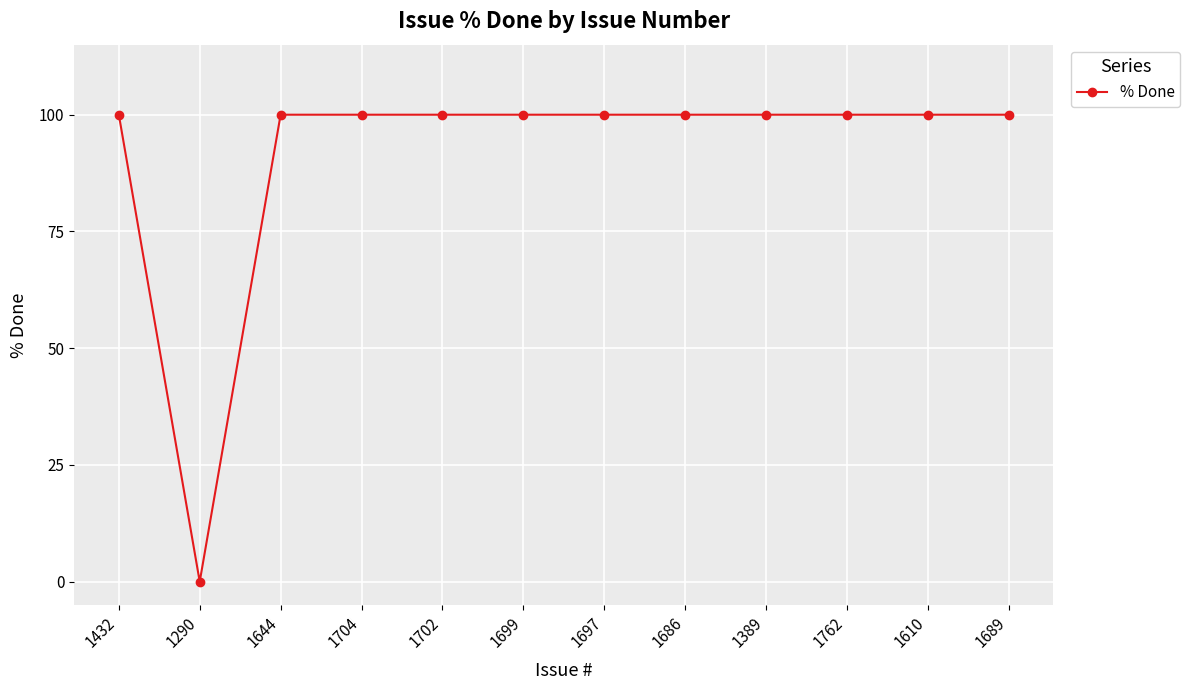

Reading left to right, extract all data points from this chart.

100	0	100	100	100	100	100	100	100	100	100	100